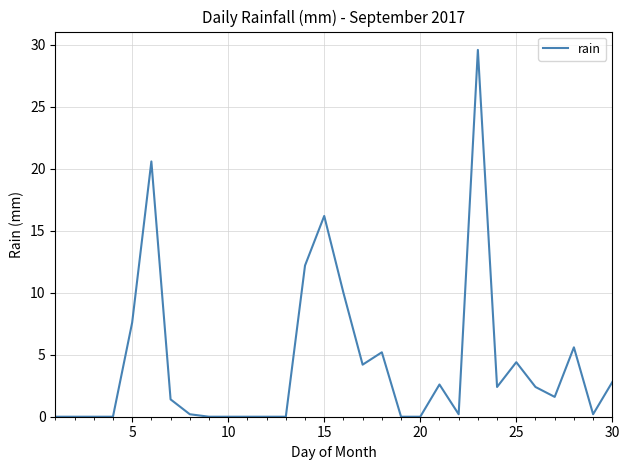

Reading left to right, list all the values displayed in this chart.

0.0	0.0	0.0	0.0	7.6	20.6	1.4	0.2	0.0	0.0	0.0	0.0	0.0	12.2	16.2	10.0	4.2	5.2	0.0	0.0	2.6	0.2	29.6	2.4	4.4	2.4	1.6	5.6	0.2	2.8